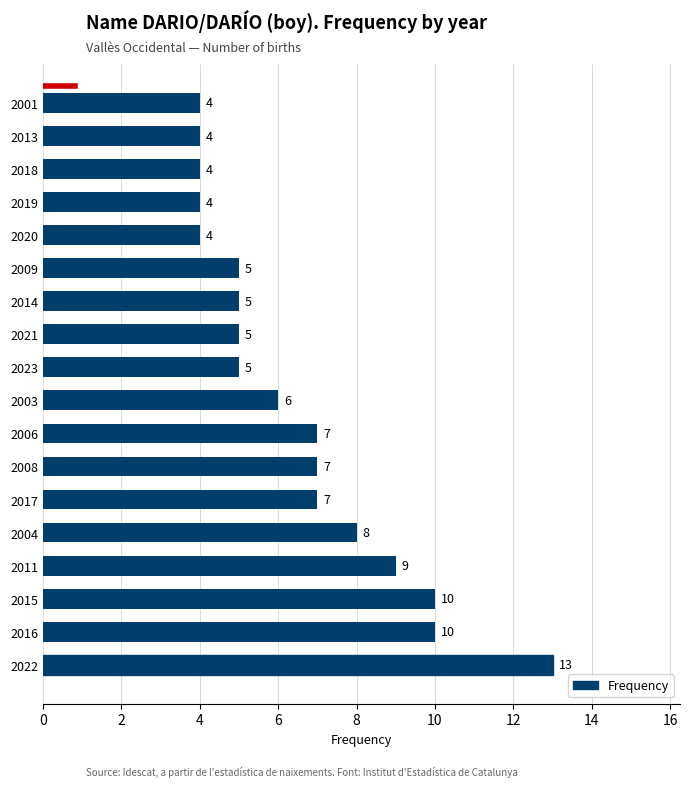

What is the smallest value displayed?

4